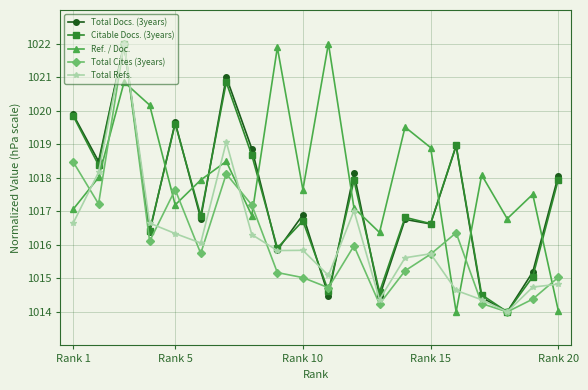

Which series has the largest total across all categories?

Ref. / Doc.